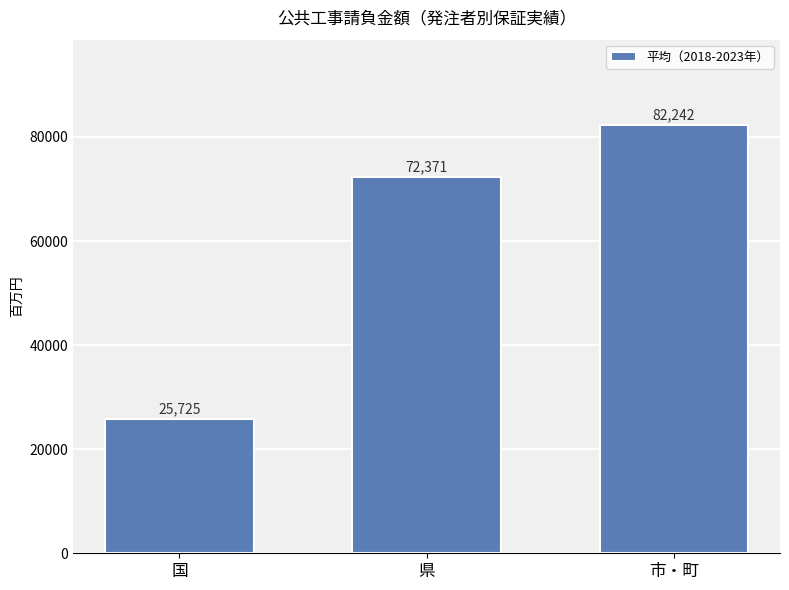

Which has a higher value, 国 or 県?

県